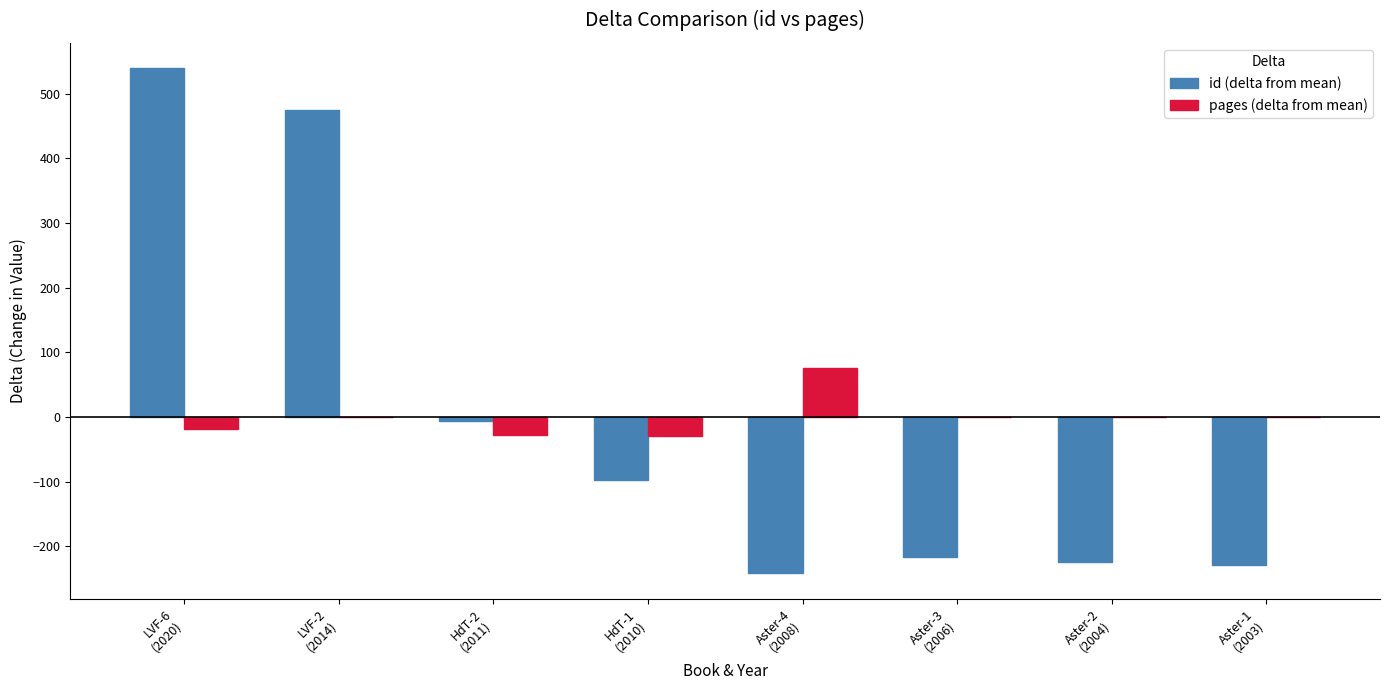

Are the bars horizontal?

No